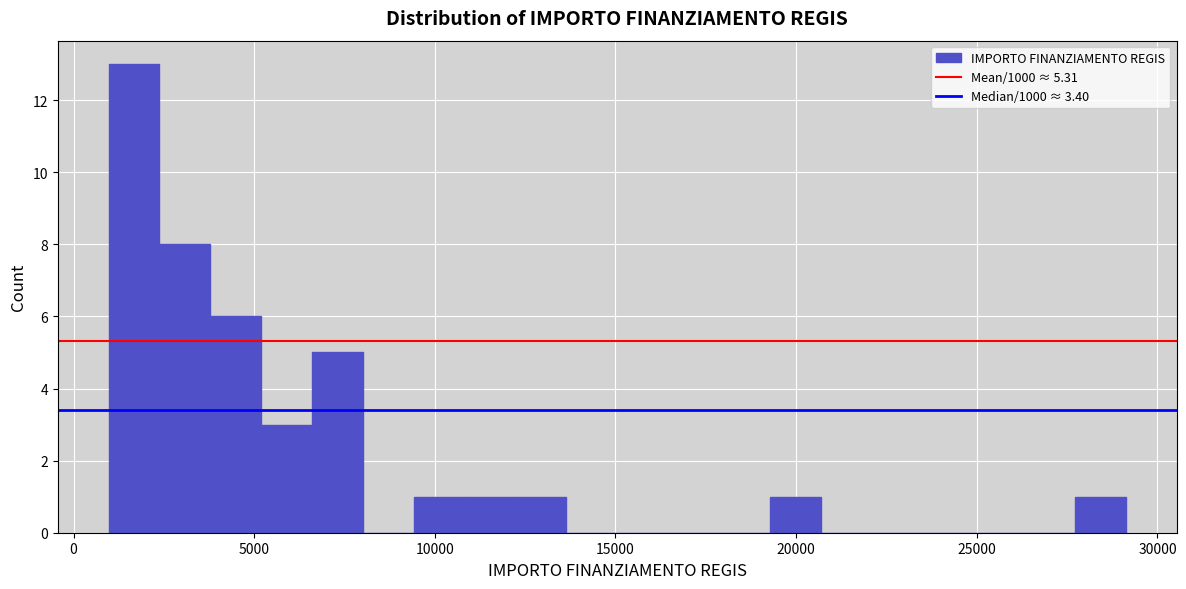

Read against the x-axis, roughly where is the centre of the tallest bar?

1500